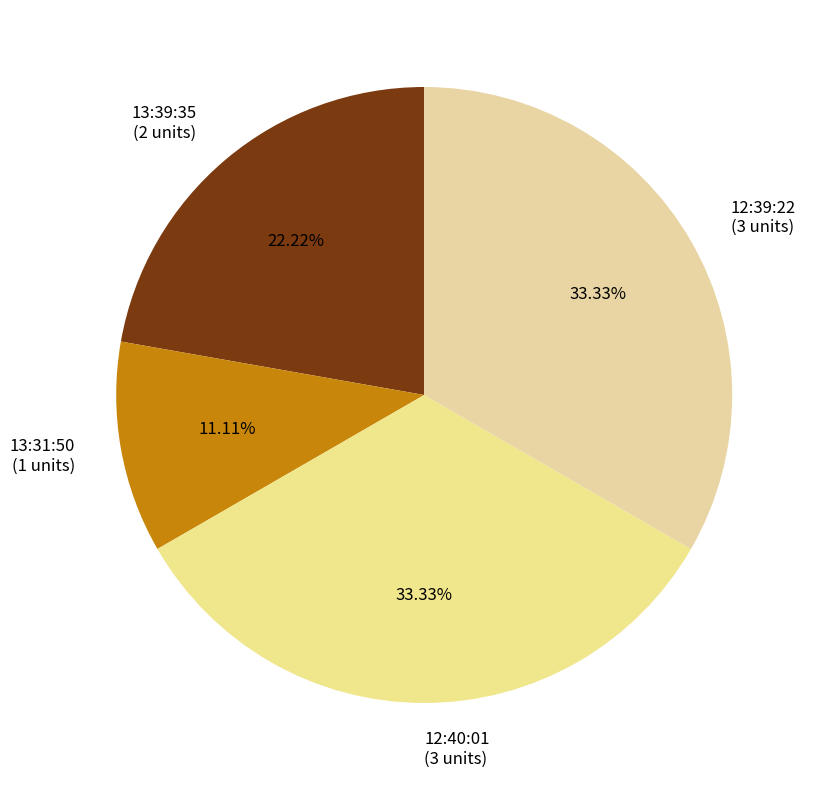

Is 13:39:35 the majority of the pie?

No